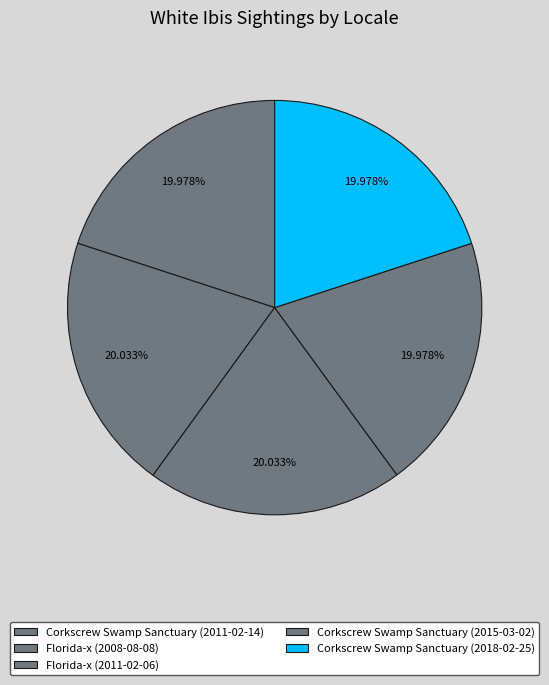

How many slices are in this pie chart?

5